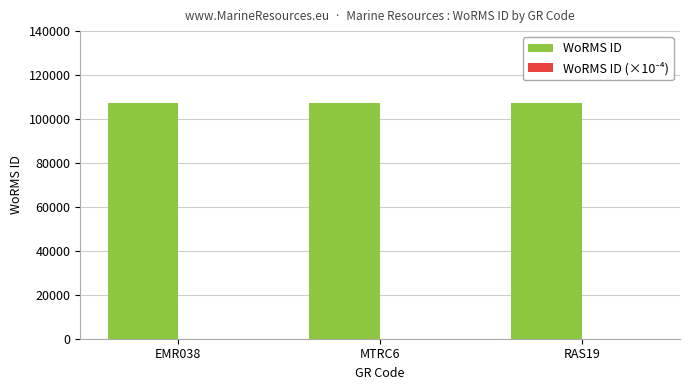

What is the highest value of the WoRMS ID series?

107188.0